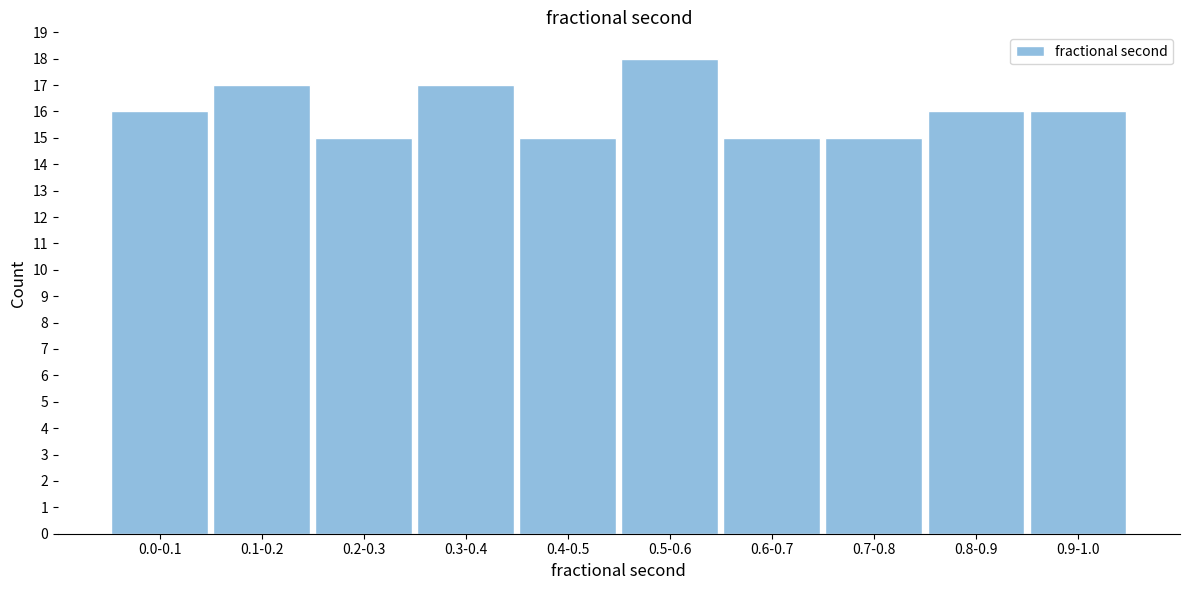

Reading left to right, transcribe all the data shown in this chart.

0.0-0.1=16	0.1-0.2=17	0.2-0.3=15	0.3-0.4=17	0.4-0.5=15	0.5-0.6=18	0.6-0.7=15	0.7-0.8=15	0.8-0.9=16	0.9-1.0=16